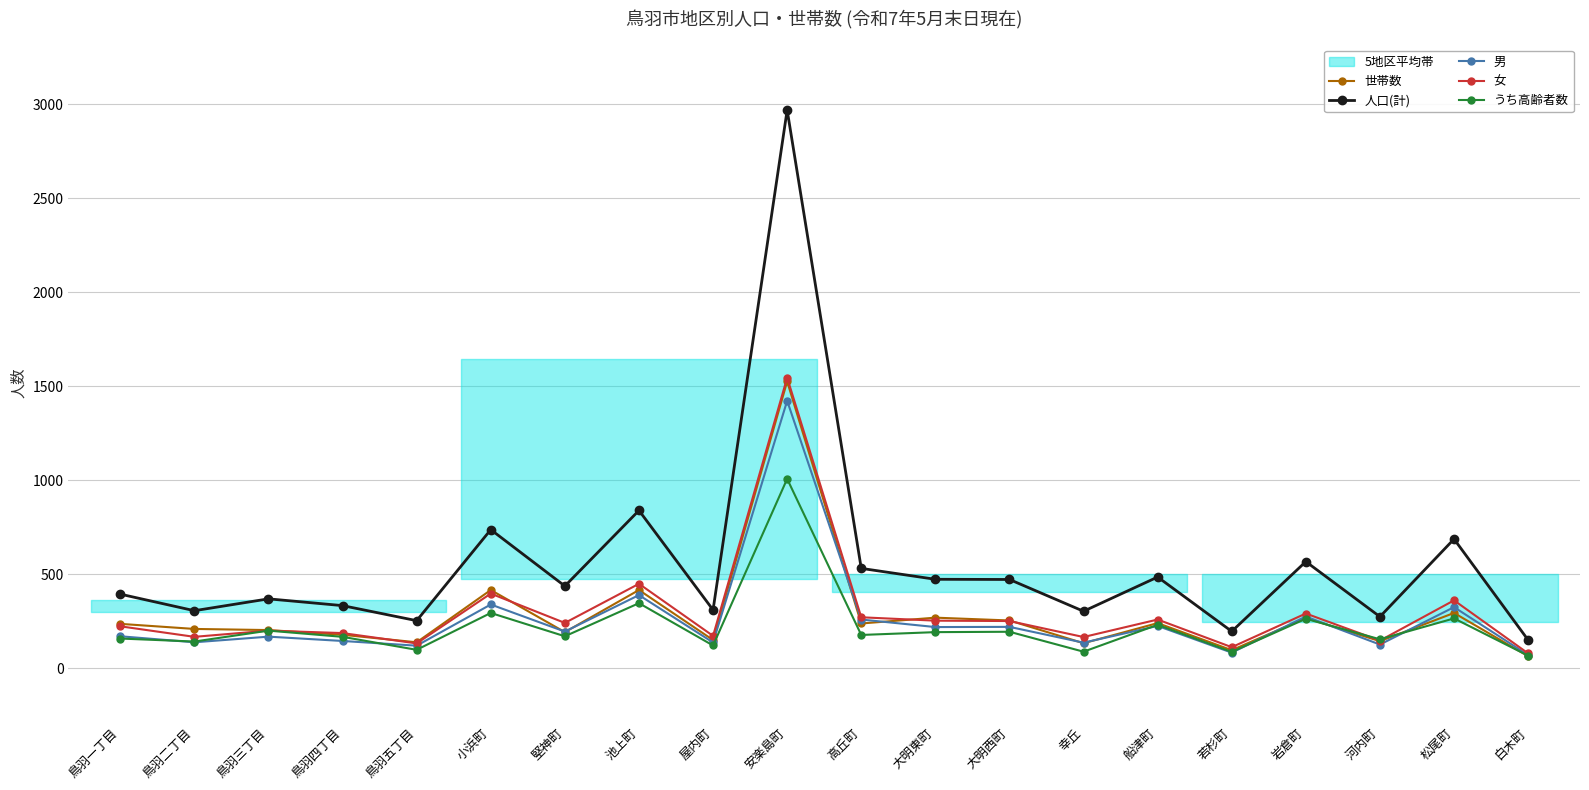

What is the label of the 1st point from the left?

鳥羽一丁目